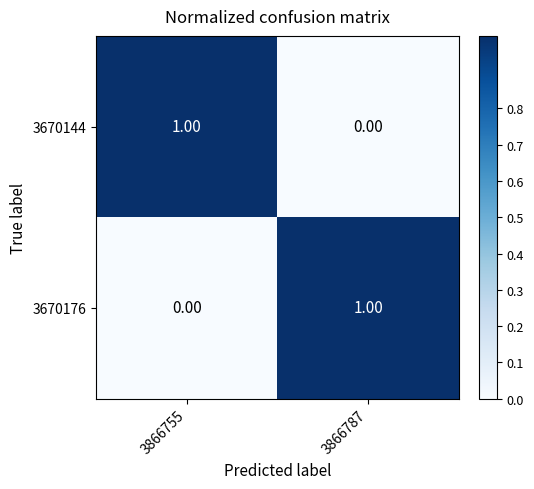

Rank the categories by 3670144 value from highest to lowest.

3866755, 3866787